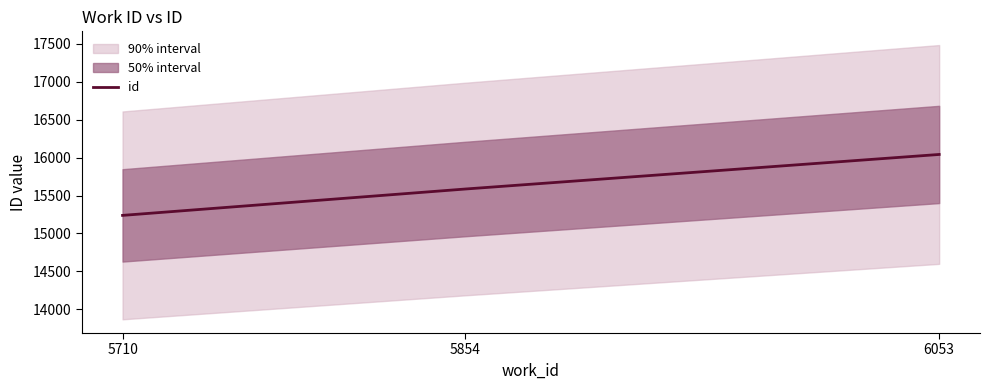

Rank the categories by value from highest to lowest.

6053, 5854, 5710